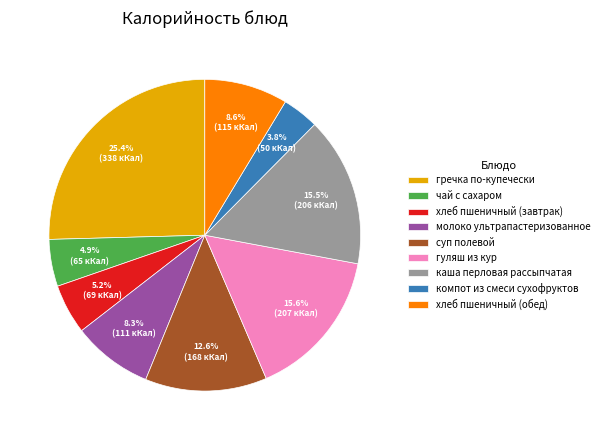

Combined, do хлеб пшеничный (завтрак) and каша перловая рассыпчатая account for over 50%?

No